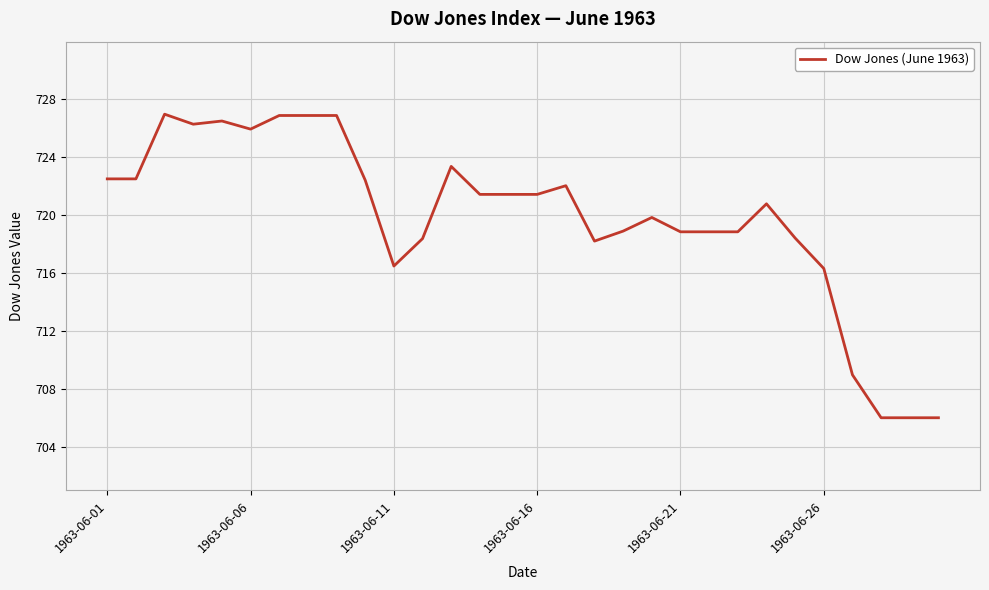

Is this an area chart (filled region under the line)?

No